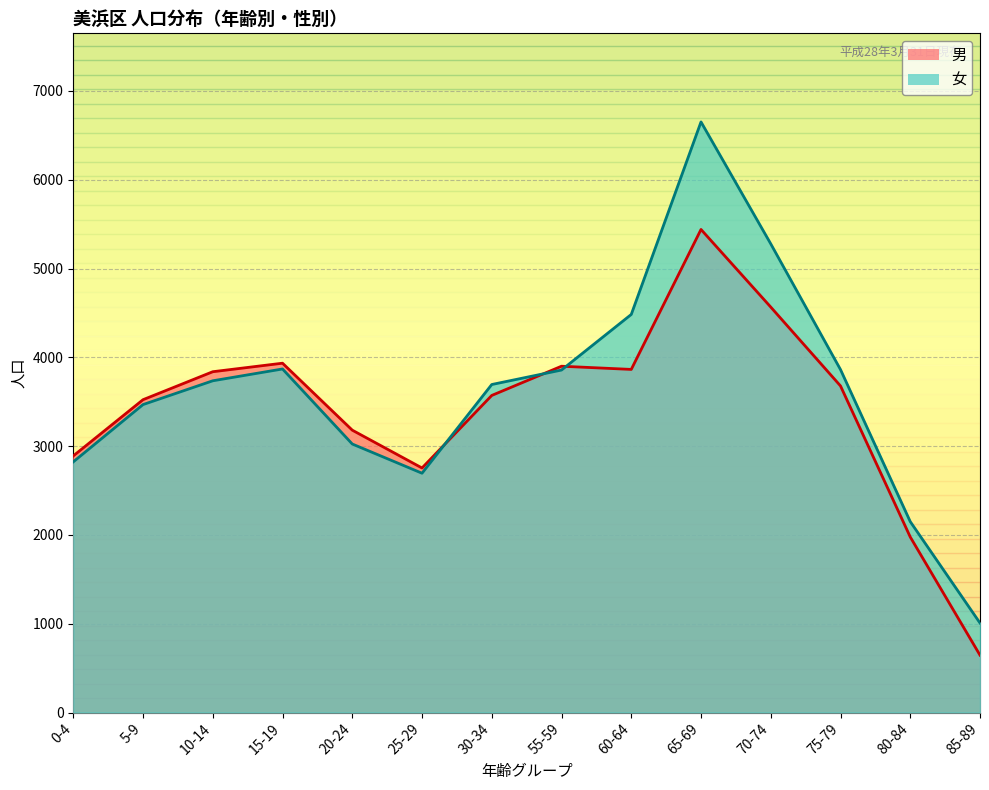

Reading left to right, list all the values displayed in this chart.

男: 2890	3523	3838	3934	3180	2754	3571	3900	3864	5440	4566	3678	1977	646
女: 2823	3468	3736	3869	3024	2695	3694	3857	4483	6651	5278	3862	2150	1008